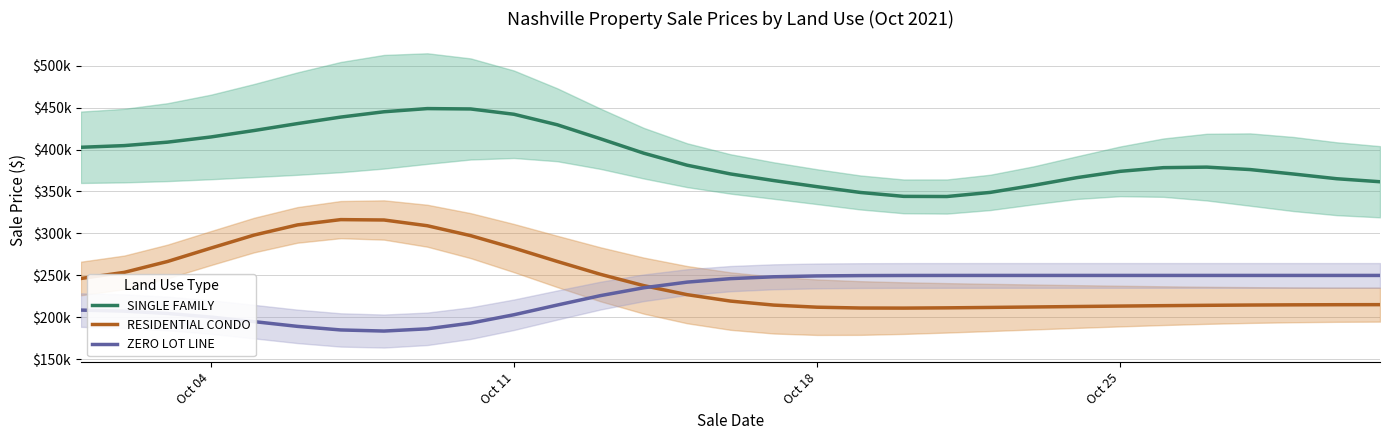

How many values in the ZERO LOT LINE series exceed 245929?

16